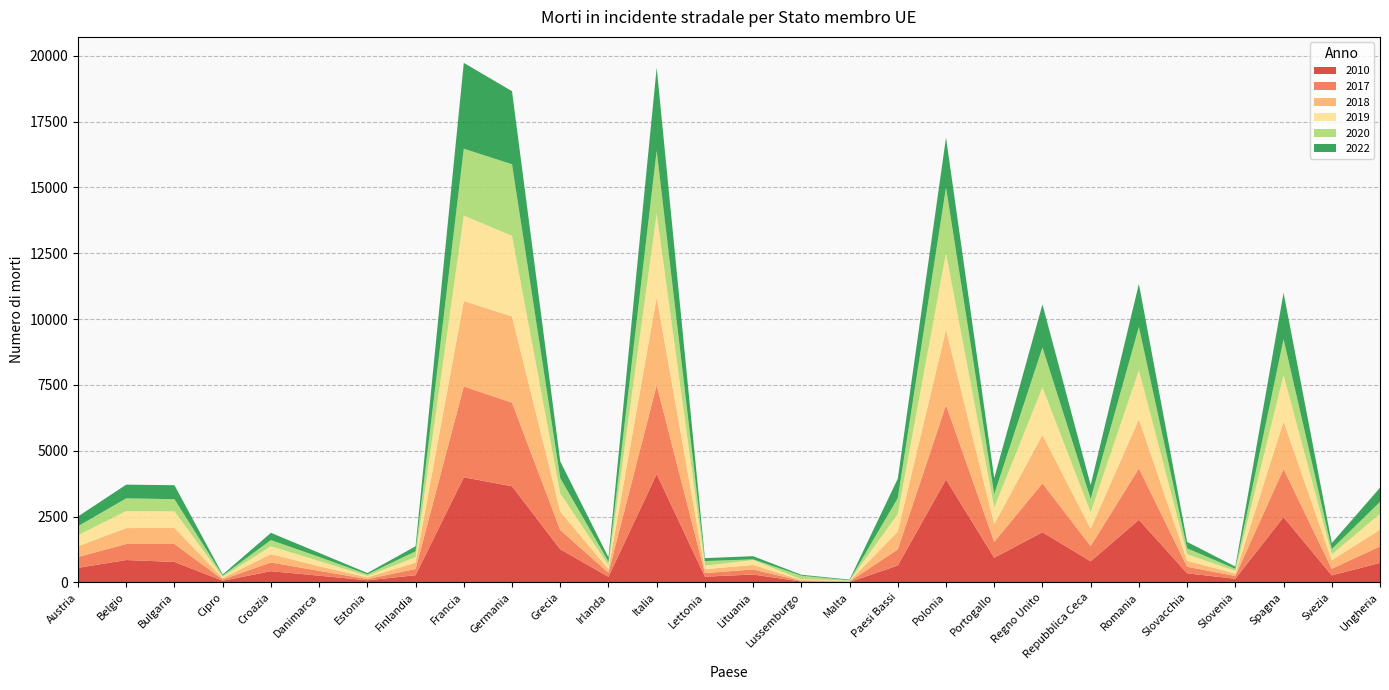

Reading left to right, what are all the values shown in this chart?

2010: Austria=552	Belgio=850	Bulgaria=776	Cipro=60	Croazia=426	Danimarca=255	Estonia=79	Finlandia=272	Francia=3992	Germania=3651	Grecia=1258	Irlanda=212	Italia=4114	Lettonia=218	Lituania=299	Lussemburgo=32	Malta=15	Paesi Bassi=640	Polonia=3907	Portogallo=937	Regno Unito=1905	Repubblica Ceca=802	Romania=2377	Slovacchia=345	Slovenia=138	Spagna=2478	Svezia=266	Ungheria=740
2017: Austria=414	Belgio=609	Bulgaria=682	Cipro=53	Croazia=331	Danimarca=183	Estonia=48	Finlandia=238	Francia=3448	Germania=3177	Grecia=731	Irlanda=155	Italia=3378	Lettonia=136	Lituania=192	Lussemburgo=25	Malta=19	Paesi Bassi=613	Polonia=2831	Portogallo=602	Regno Unito=1856	Repubblica Ceca=577	Romania=1951	Slovacchia=250	Slovenia=104	Spagna=1830	Svezia=253	Ungheria=625
2018: Austria=409	Belgio=604	Bulgaria=611	Cipro=49	Croazia=317	Danimarca=175	Estonia=67	Finlandia=239	Francia=3248	Germania=3275	Grecia=700	Irlanda=137	Italia=3334	Lettonia=148	Lituania=173	Lussemburgo=36	Malta=18	Paesi Bassi=678	Polonia=2862	Portogallo=675	Regno Unito=1839	Repubblica Ceca=658	Romania=1867	Slovacchia=229	Slovenia=91	Spagna=1806	Svezia=324	Ungheria=633
2019: Austria=416	Belgio=646	Bulgaria=628	Cipro=52	Croazia=297	Danimarca=199	Estonia=52	Finlandia=211	Francia=3244	Germania=3059	Grecia=688	Irlanda=140	Italia=3173	Lettonia=132	Lituania=186	Lussemburgo=22	Malta=16	Paesi Bassi=661	Polonia=2909	Portogallo=626	Regno Unito=1808	Repubblica Ceca=617	Romania=1864	Slovacchia=245	Slovenia=102	Spagna=1755	Svezia=221	Ungheria=602
2020: Austria=344	Belgio=484	Bulgaria=463	Cipro=48	Croazia=237	Danimarca=155	Estonia=60	Finlandia=221	Francia=2541	Germania=2719	Grecia=584	Irlanda=147	Italia=2395	Lettonia=175	Lituania=26	Lussemburgo=139	Malta=12	Paesi Bassi=610	Polonia=2491	Portogallo=509	Regno Unito=1516	Repubblica Ceca=517	Romania=1646	Slovacchia=224	Slovenia=80	Spagna=1370	Svezia=204	Ungheria=460
2022: Austria=370	Belgio=521	Bulgaria=531	Cipro=37	Croazia=275	Danimarca=154	Estonia=50	Finlandia=191	Francia=3260	Germania=2776	Grecia=635	Irlanda=157	Italia=3159	Lettonia=113	Lituania=120	Lussemburgo=36	Malta=26	Paesi Bassi=737	Polonia=1896	Portogallo=614	Regno Unito=1636	Repubblica Ceca=527	Romania=1634	Slovacchia=244	Slovenia=85	Spagna=1759	Svezia=227	Ungheria=535